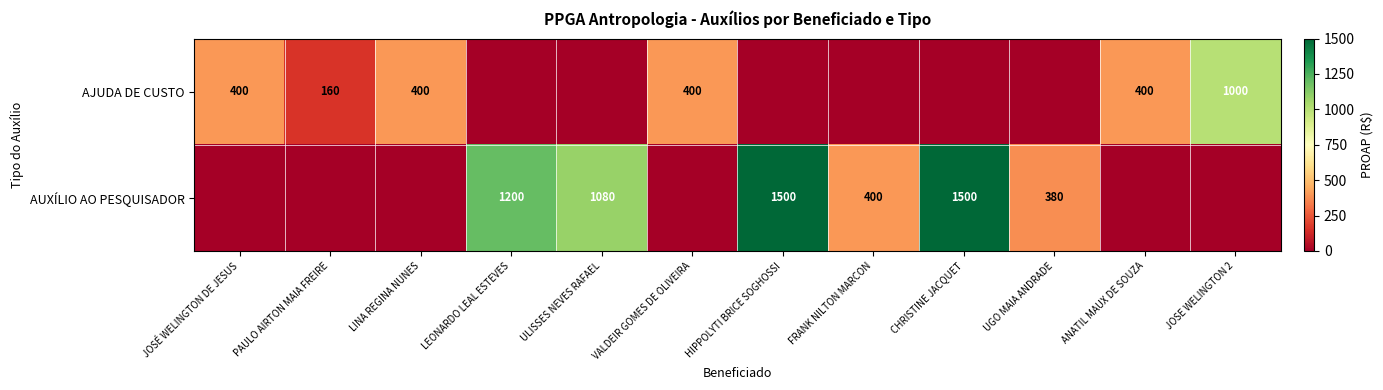

What is the sum of the AUXÍLIO AO PESQUISADOR values at HIPPOLYTI BRICE SOGHOSSI and UGO MAIA ANDRADE?

1880